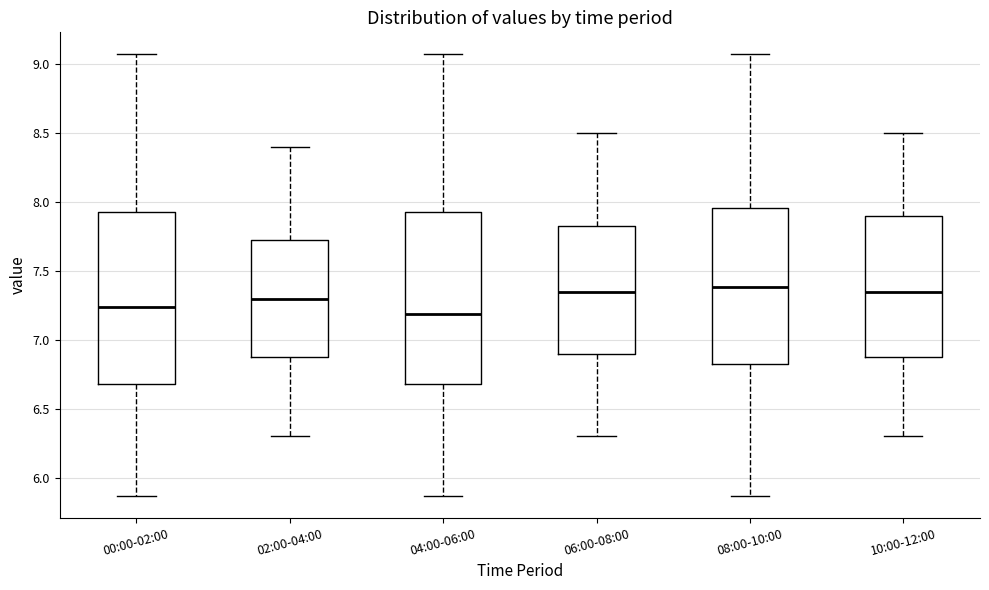

Reading left to right, read every box against the y-axis: the position of its median line, the range the box covers, and the ends of its whiskers. The values are not printed on the chart, so give them approximately, as read against the axis.

00:00-02:00: median 7.25, box 6.70 to 7.95, whiskers 5.85 to 9.05
02:00-04:00: median 7.30, box 6.90 to 7.75, whiskers 6.30 to 8.40
04:00-06:00: median 7.20, box 6.70 to 7.95, whiskers 5.85 to 9.05
06:00-08:00: median 7.35, box 6.90 to 7.85, whiskers 6.30 to 8.50
08:00-10:00: median 7.40, box 6.85 to 7.95, whiskers 5.85 to 9.05
10:00-12:00: median 7.35, box 6.90 to 7.90, whiskers 6.30 to 8.50